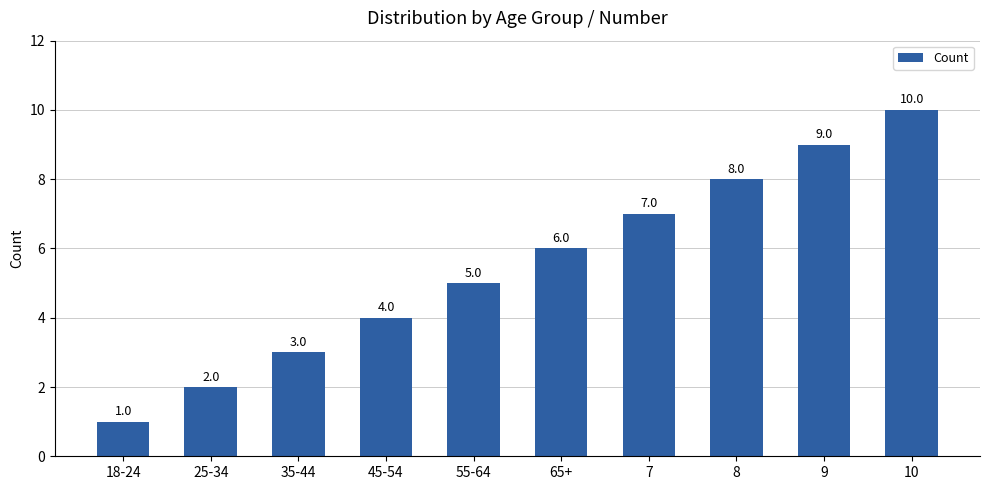

What position from the left is 35-44?

3